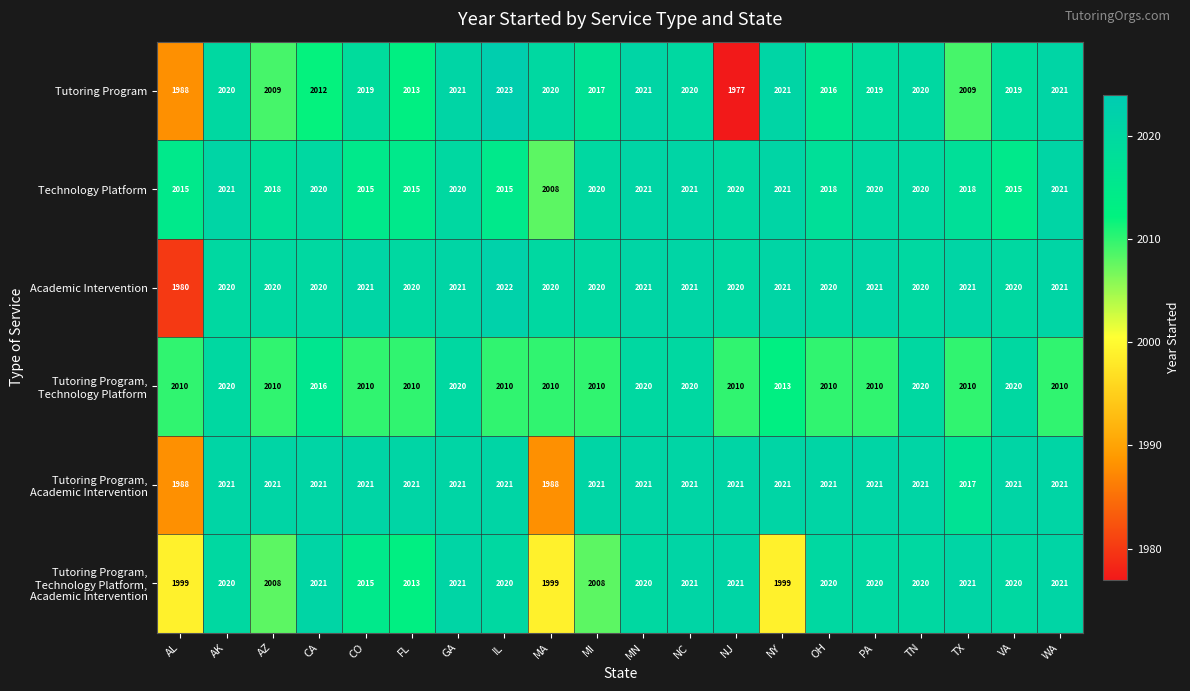

At how many categories does at least one series exceed 1983?

20